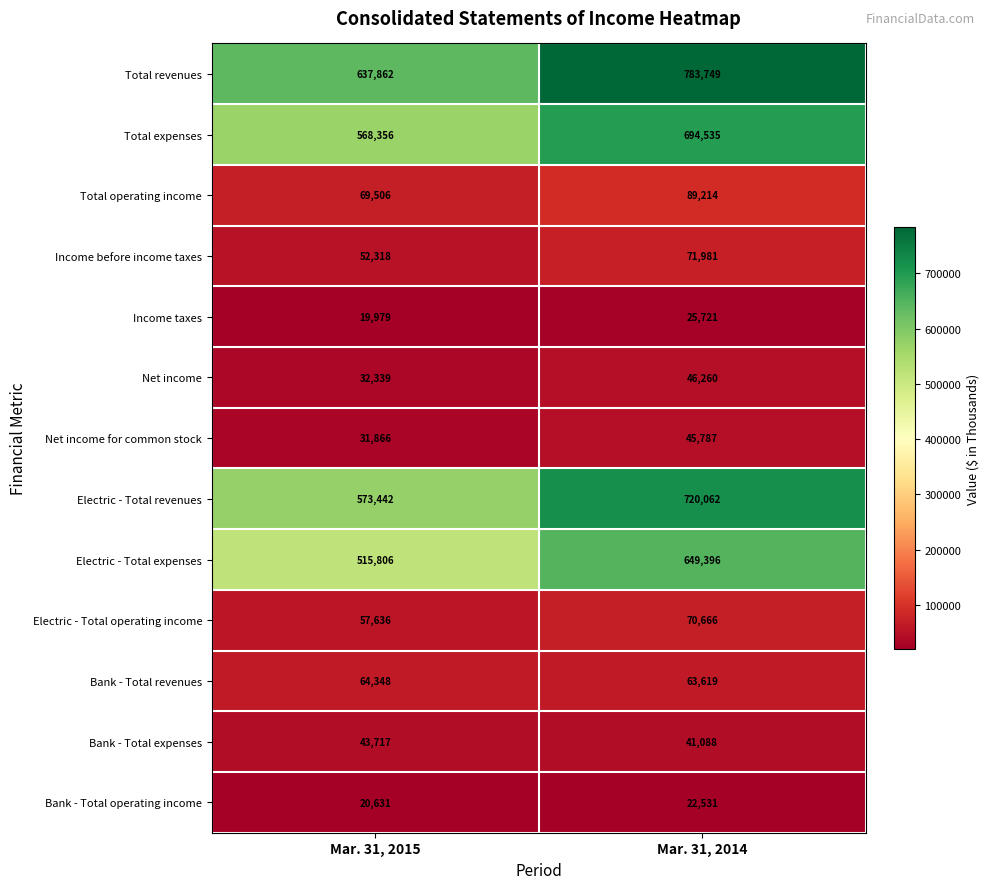

What is the total value across all series at Mar. 31, 2015?

2687806